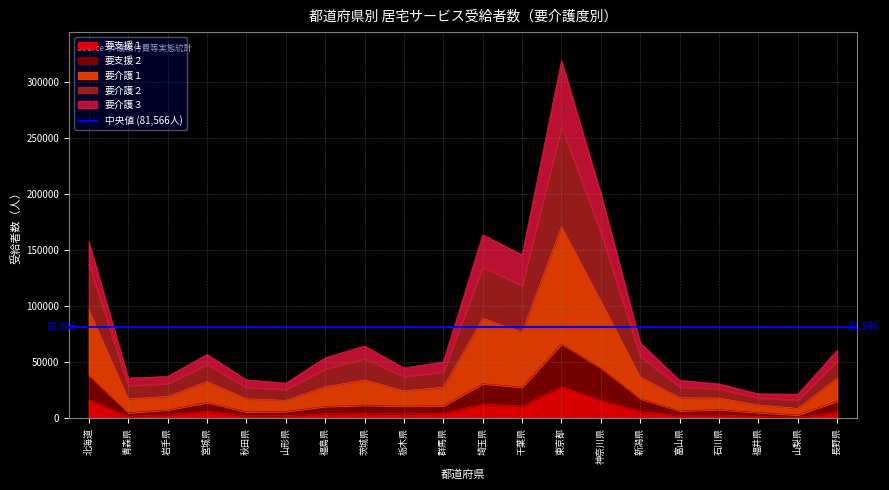

Which series changed the most between 秋田県 and 福島県?

要介護２